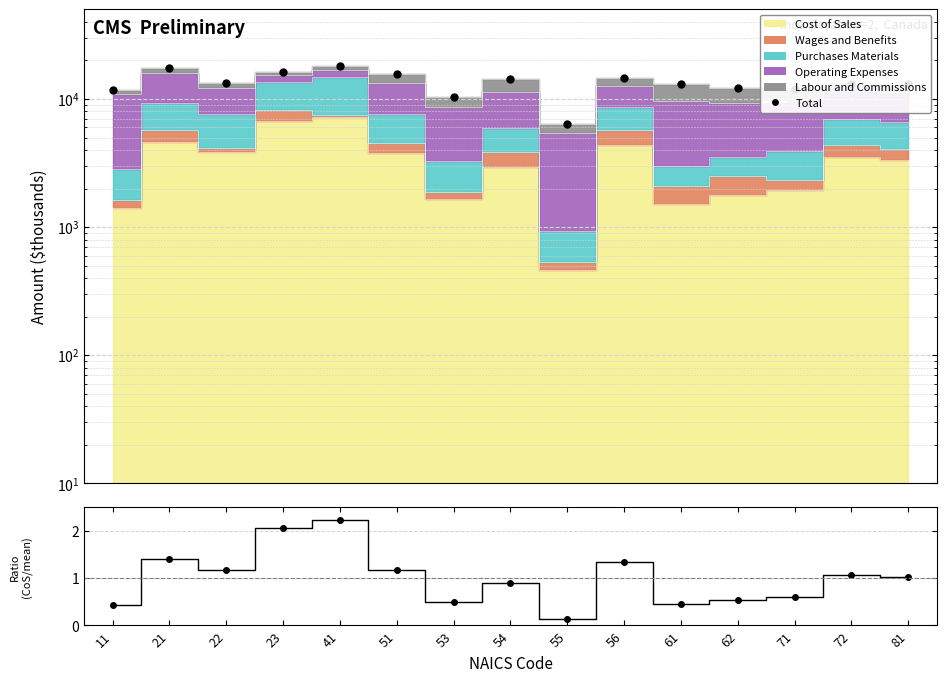

At which label does Total first exceed 13136?

21